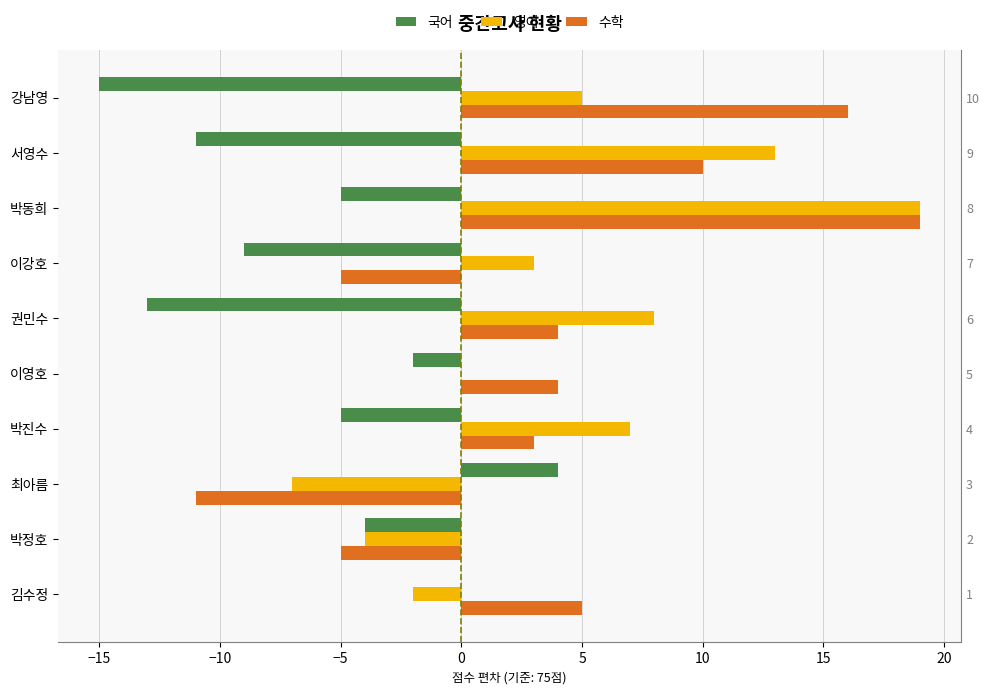

How many values in 영어 are above zero?

6